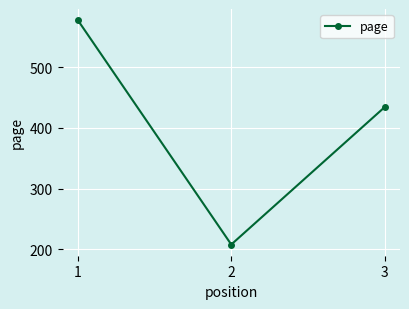

The value at 1 is 577. True or false?

True